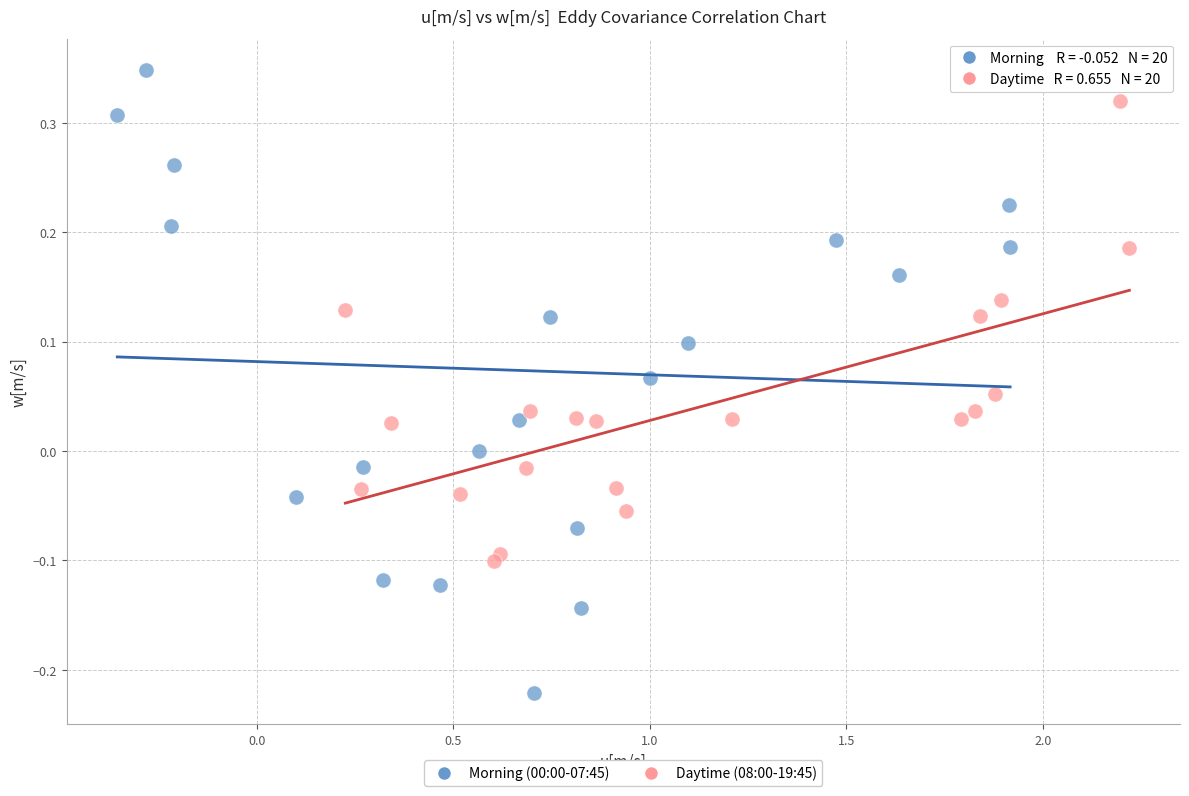

Which series reaches the minimum Y coordinate?

Morning (00:00-07:45)